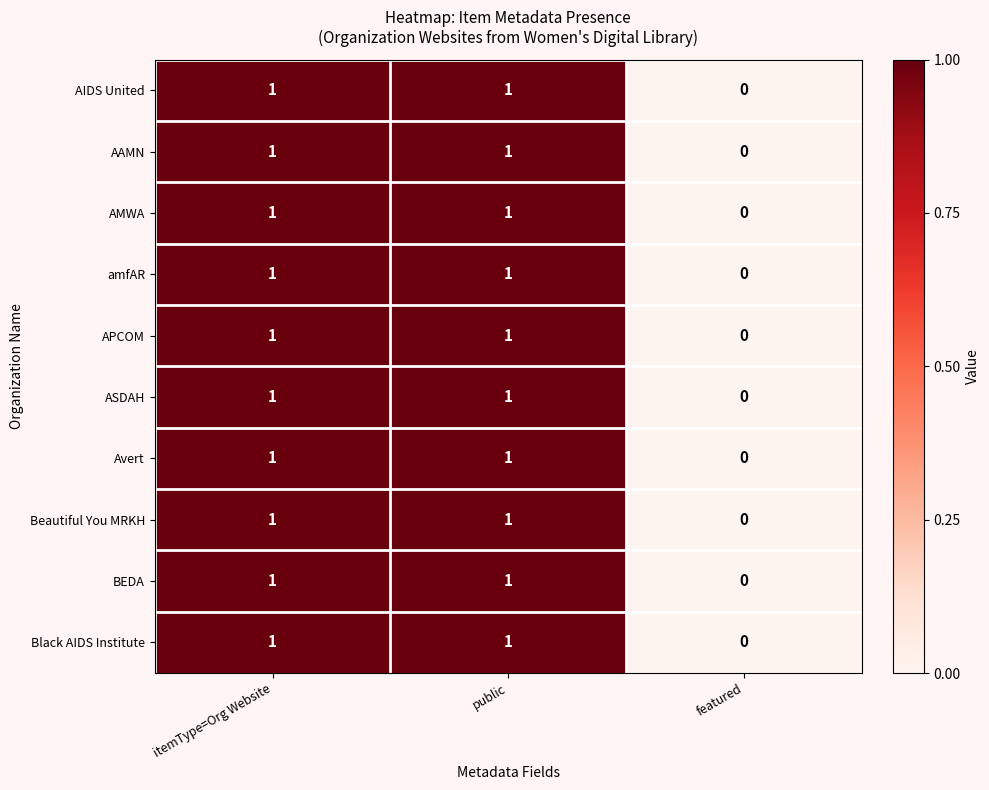

The APCOM series shows 1 at public. True or false?

True